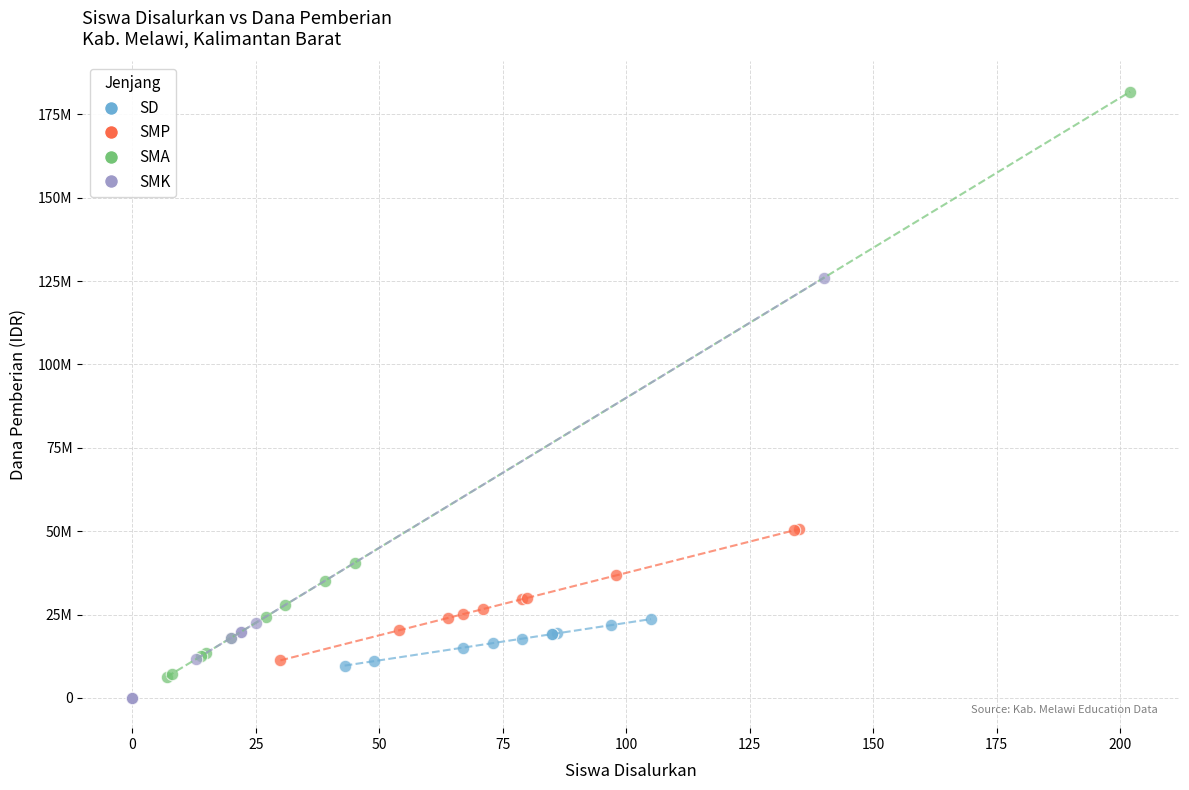

What are all the series names shown in the legend?

SD, SMP, SMA, SMK